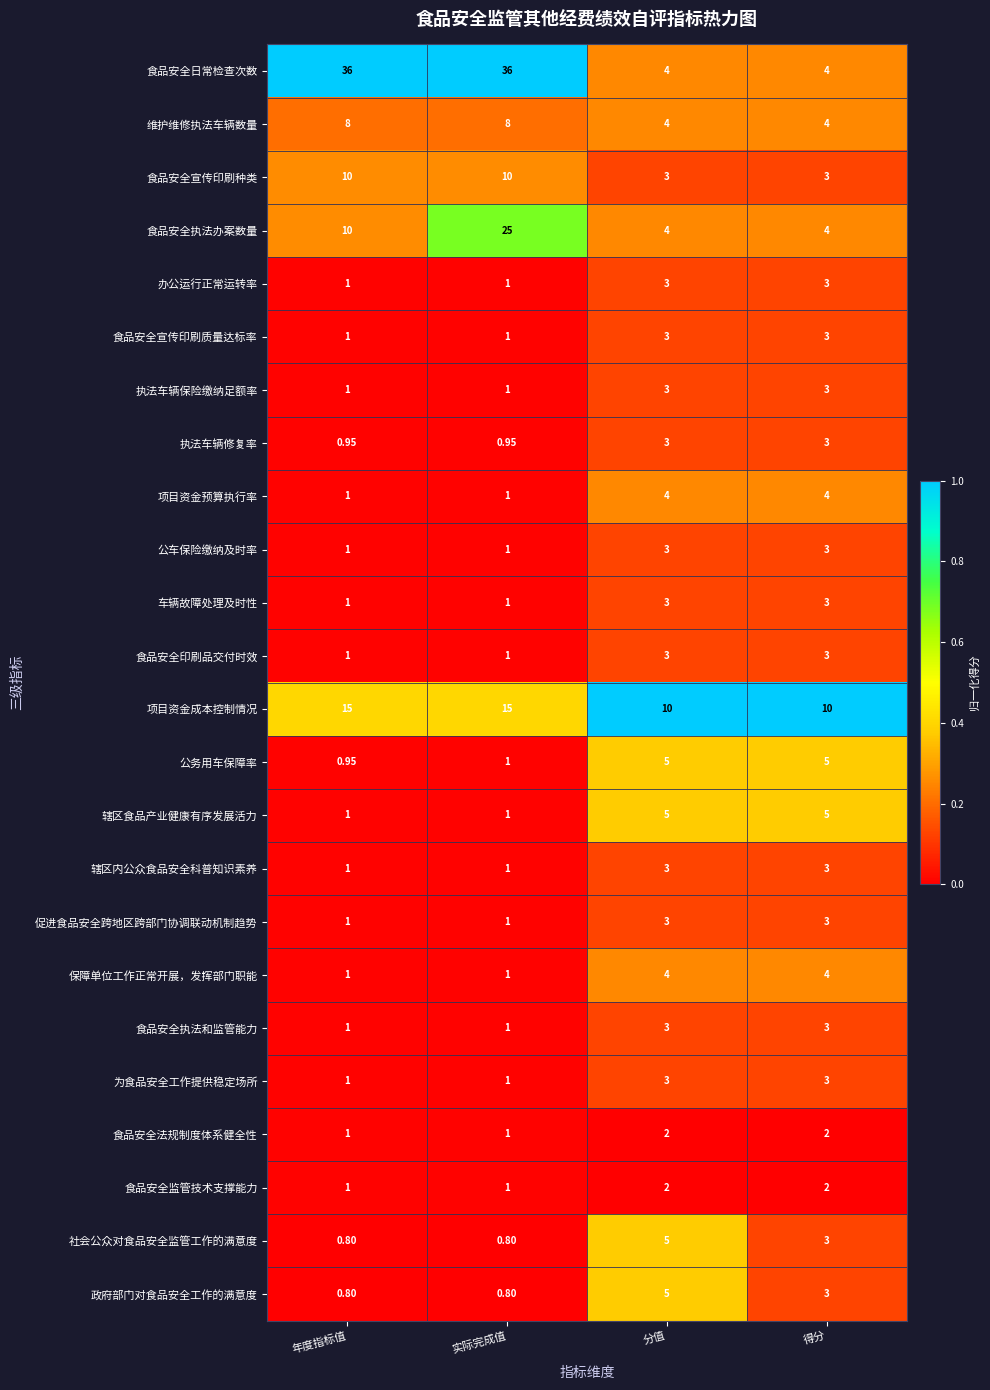

Between 年度指标值 and 实际完成值, which series saw the biggest shift?

食品安全执法办案数量